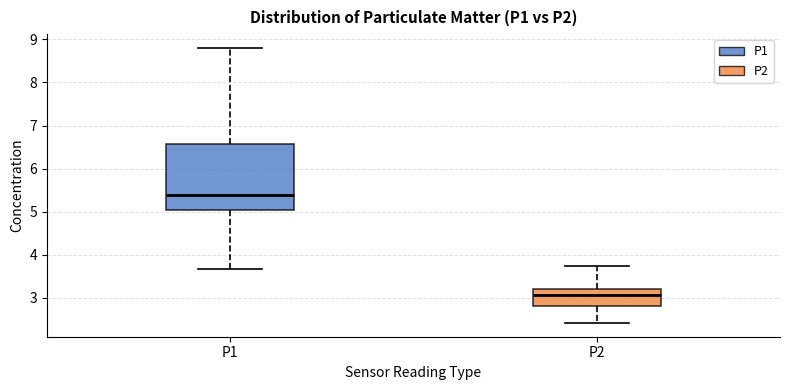

Reading left to right, read every box against the y-axis: the position of its median line, the range the box covers, and the ends of its whiskers. The values are not printed on the chart, so give them approximately, as read against the axis.

P1: median 5.4, box 5.0 to 6.6, whiskers 3.7 to 8.8
P2: median 3.1, box 2.8 to 3.2, whiskers 2.4 to 3.8